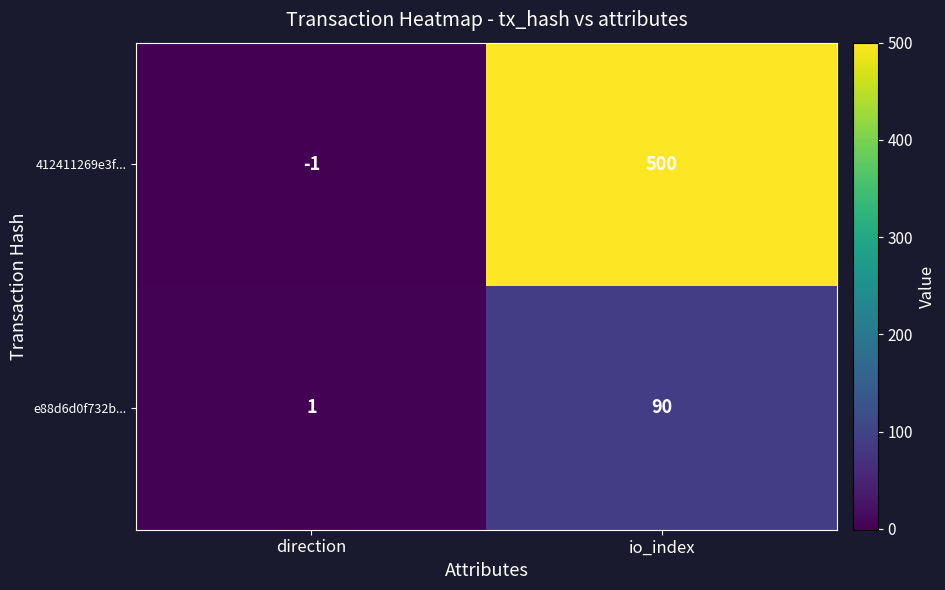

Which series changed the most between direction and io_index?

412411269e3f...